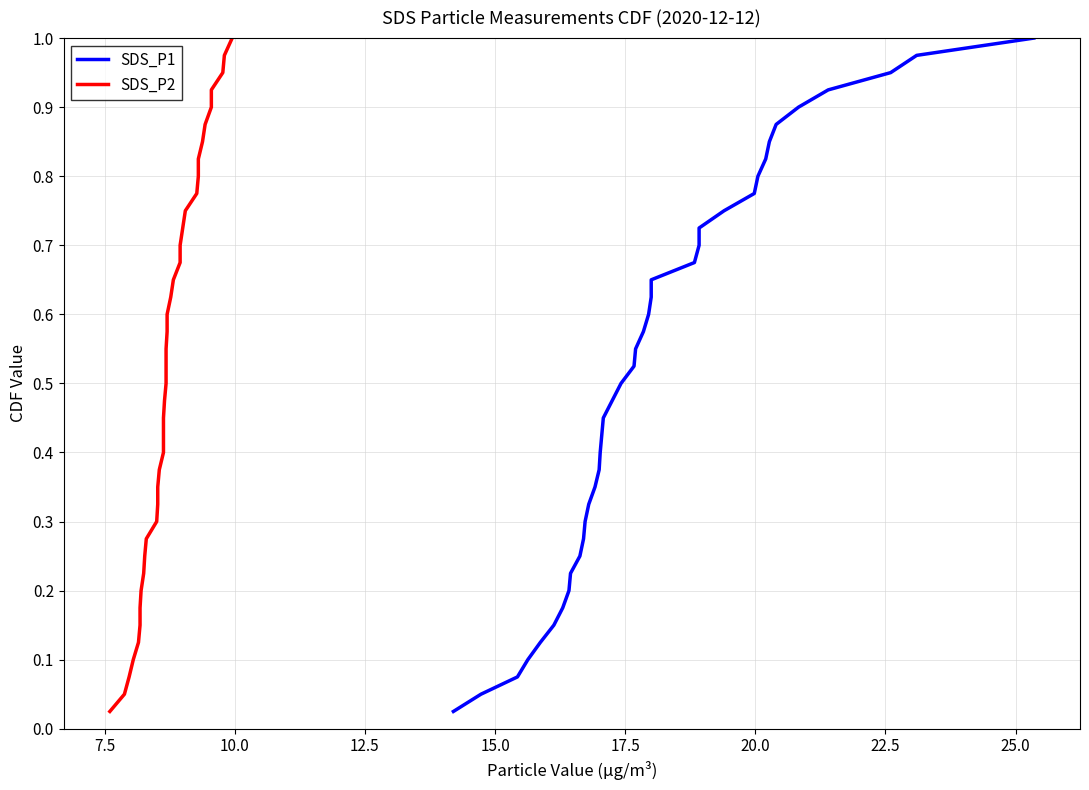

True or false: SDS_P2 and SDS_P1 intersect in this chart.

False